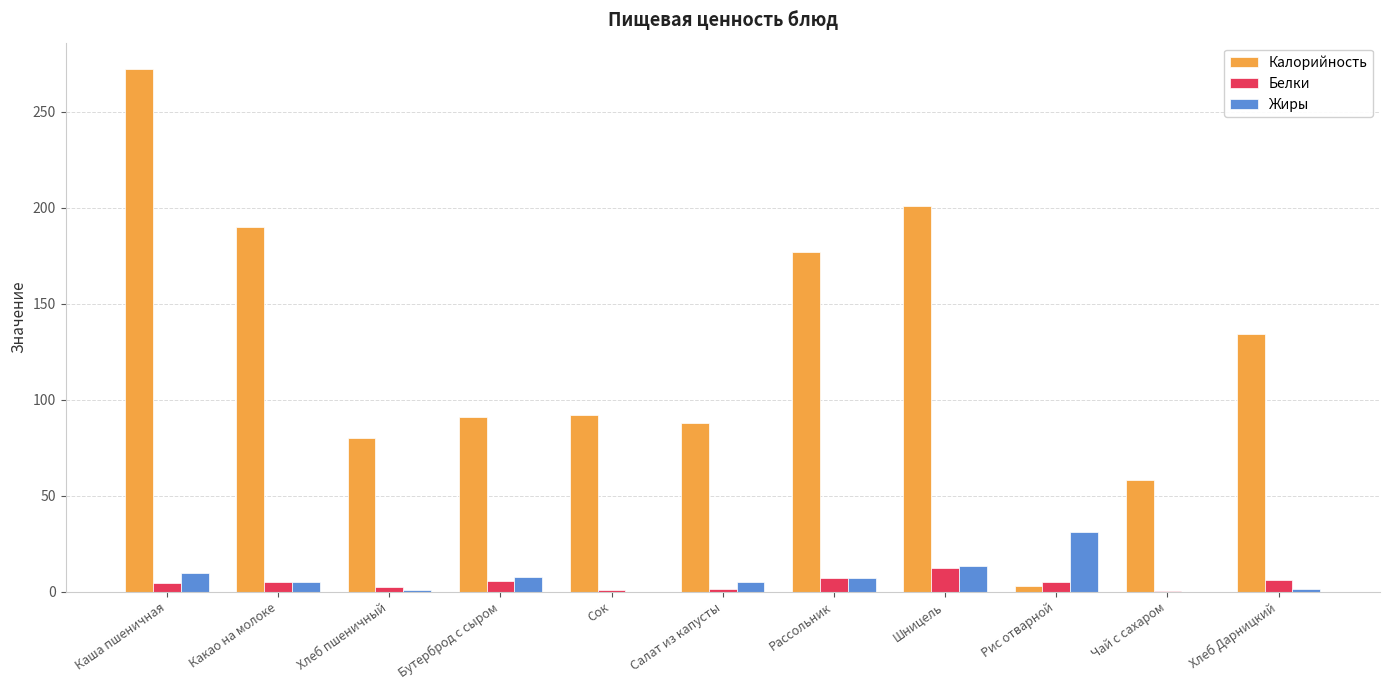

At which category is the sum across all series the highest?

Каша пшеничная